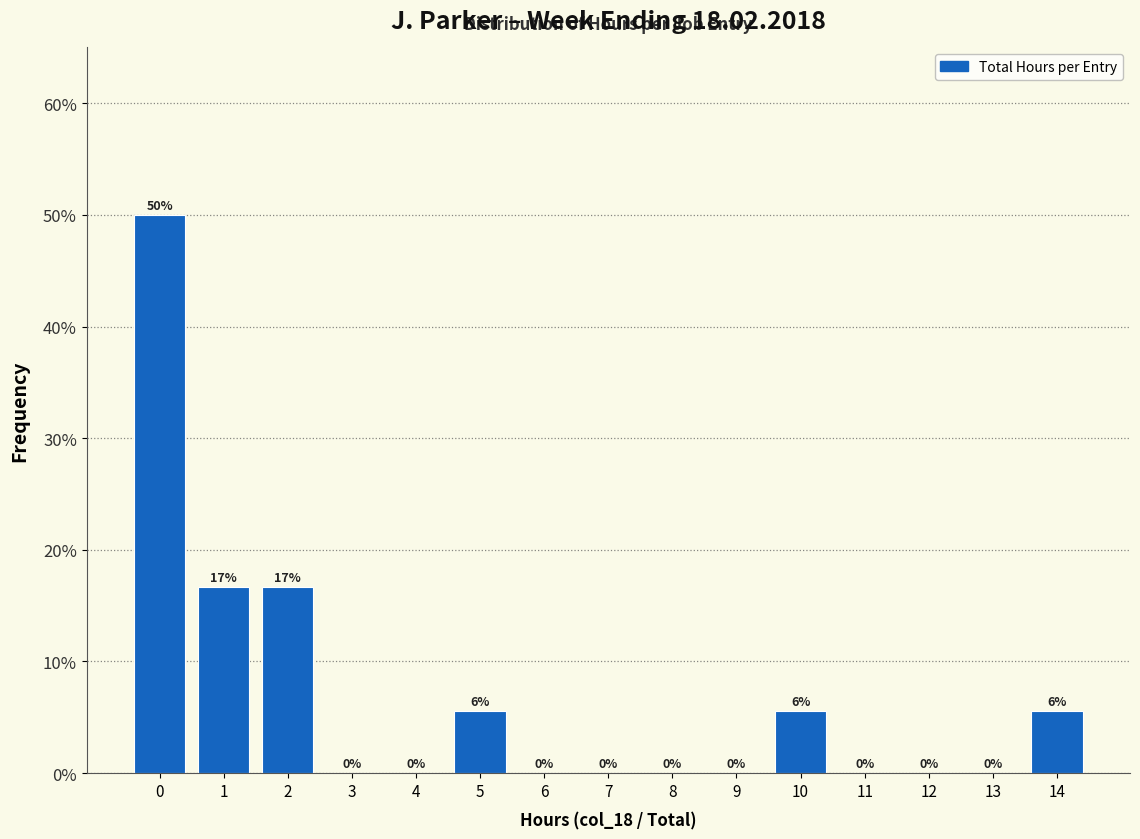

What is the greatest value displayed?

50.0